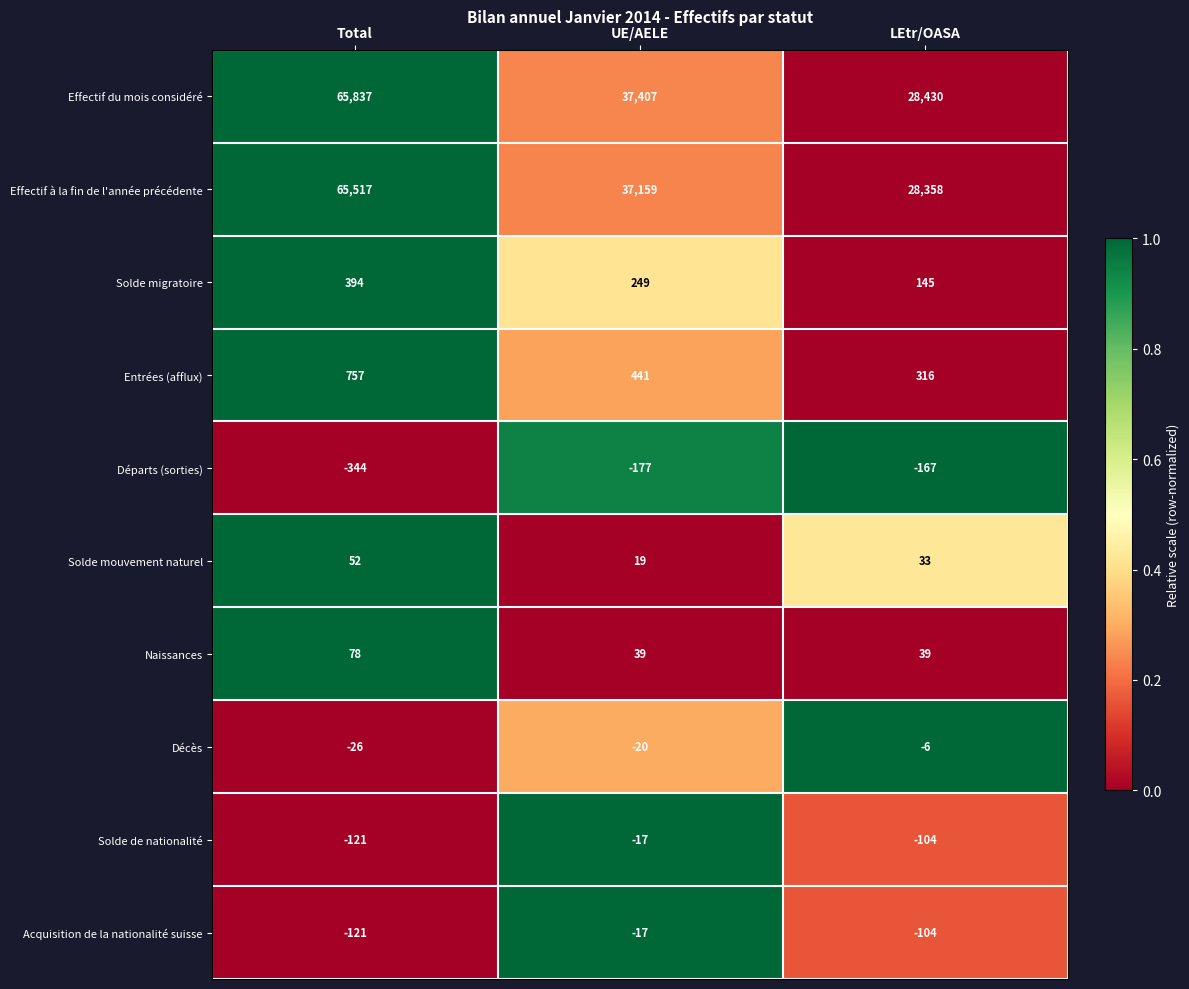

What is the total value across all series at Total?

132023